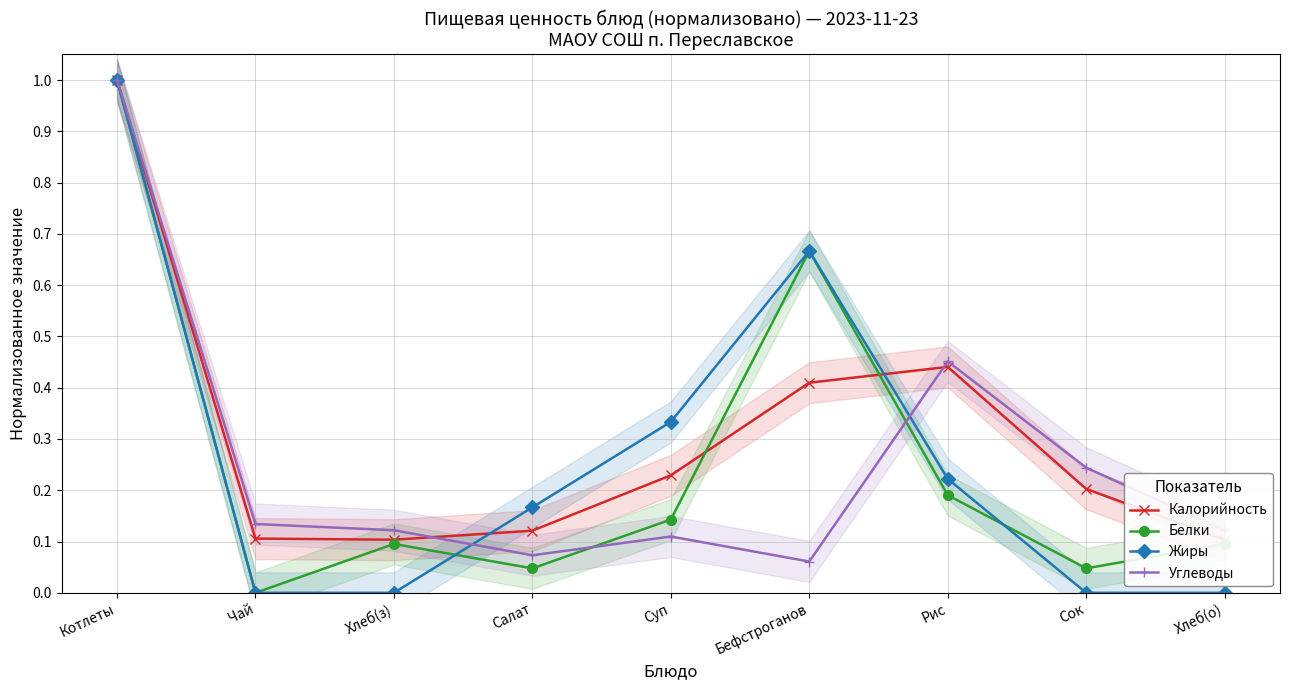

What is the label of the 9th point from the right?

Котлеты